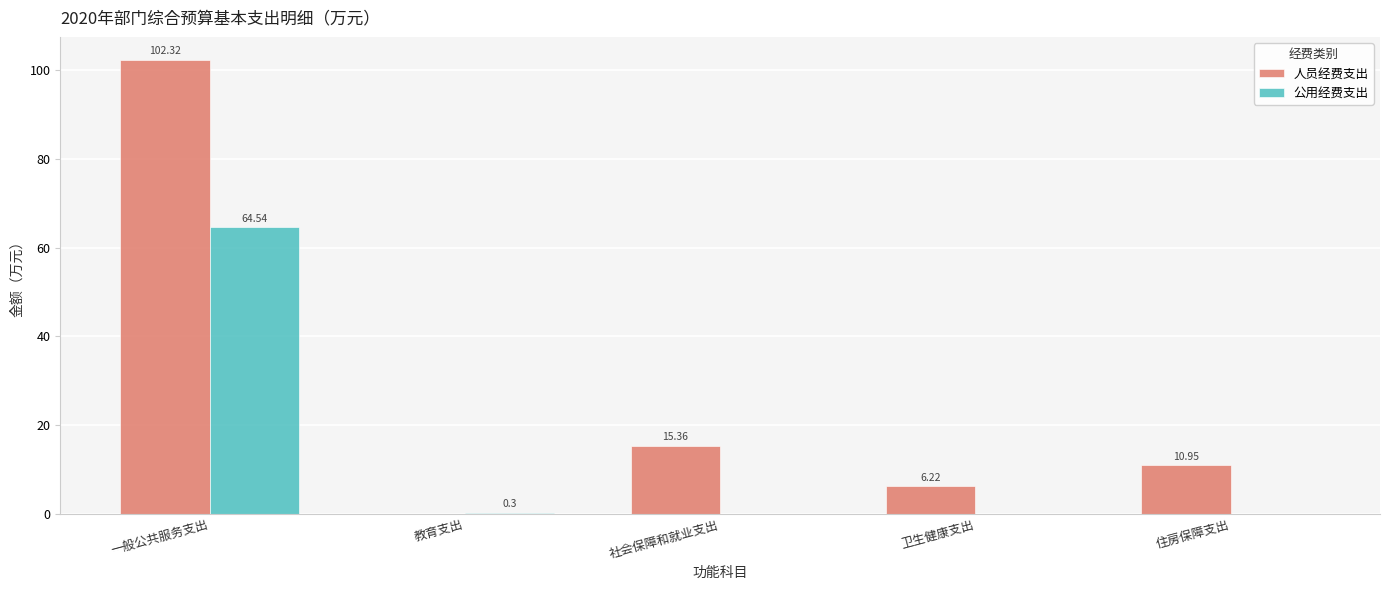

What is the sum of the 公用经费支出 values at 教育支出 and 社会保障和就业支出?

0.3